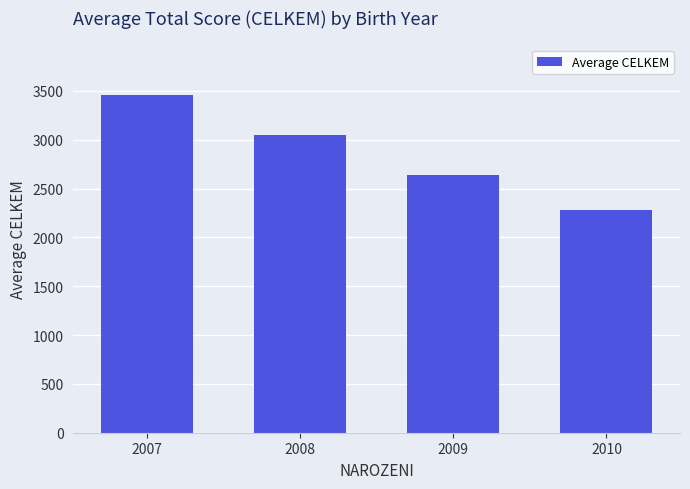

Rank the categories by value from highest to lowest.

2007, 2008, 2009, 2010